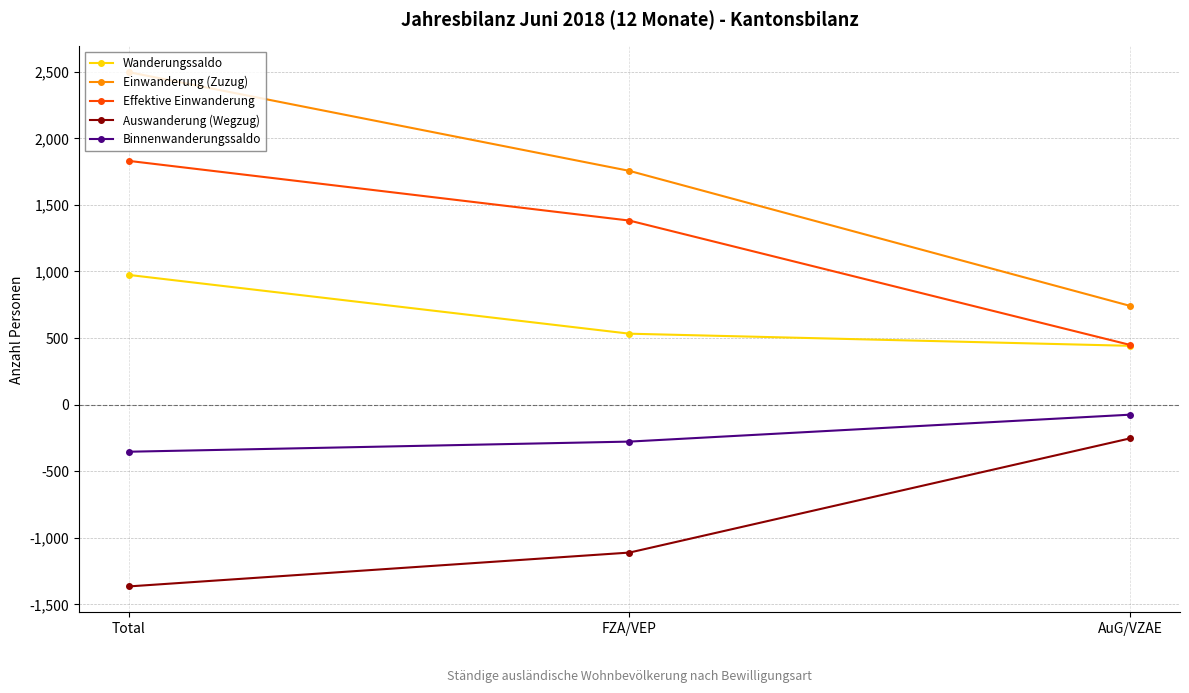

True or false: Auswanderung (Wegzug) has a value of -71 at AuG/VZAE.

False